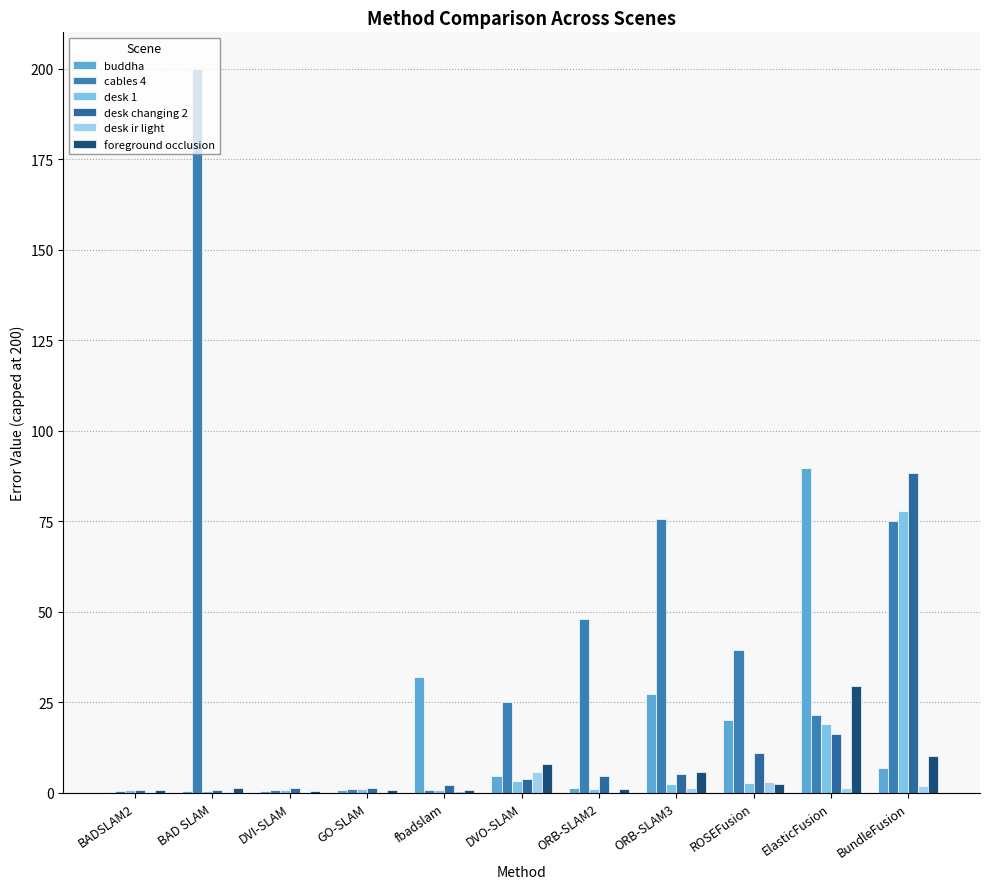

How many groups of bars are there?

11